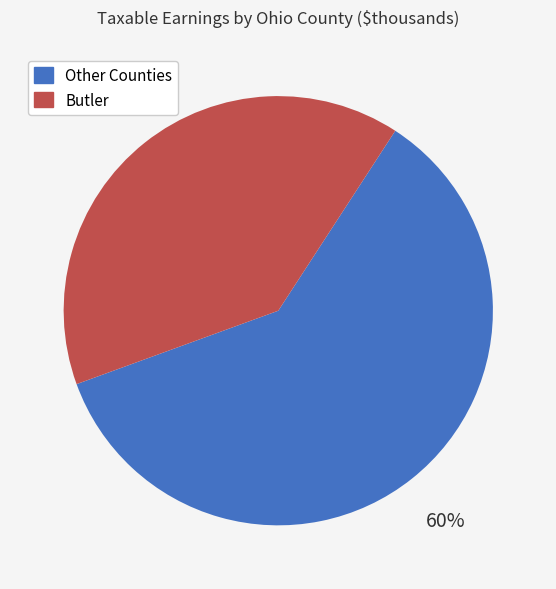

To the nearest percent, what is the average slice percentage?

50%